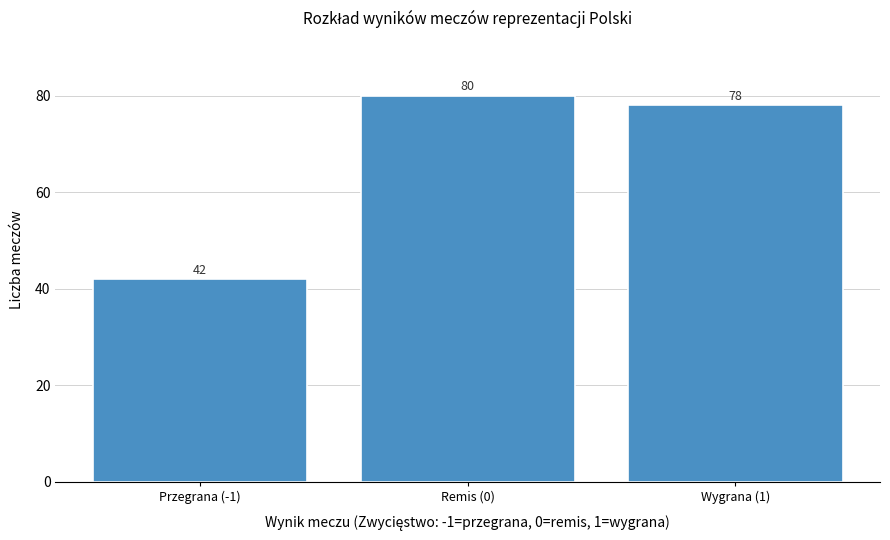

Reading left to right, transcribe all the data shown in this chart.

42	80	78